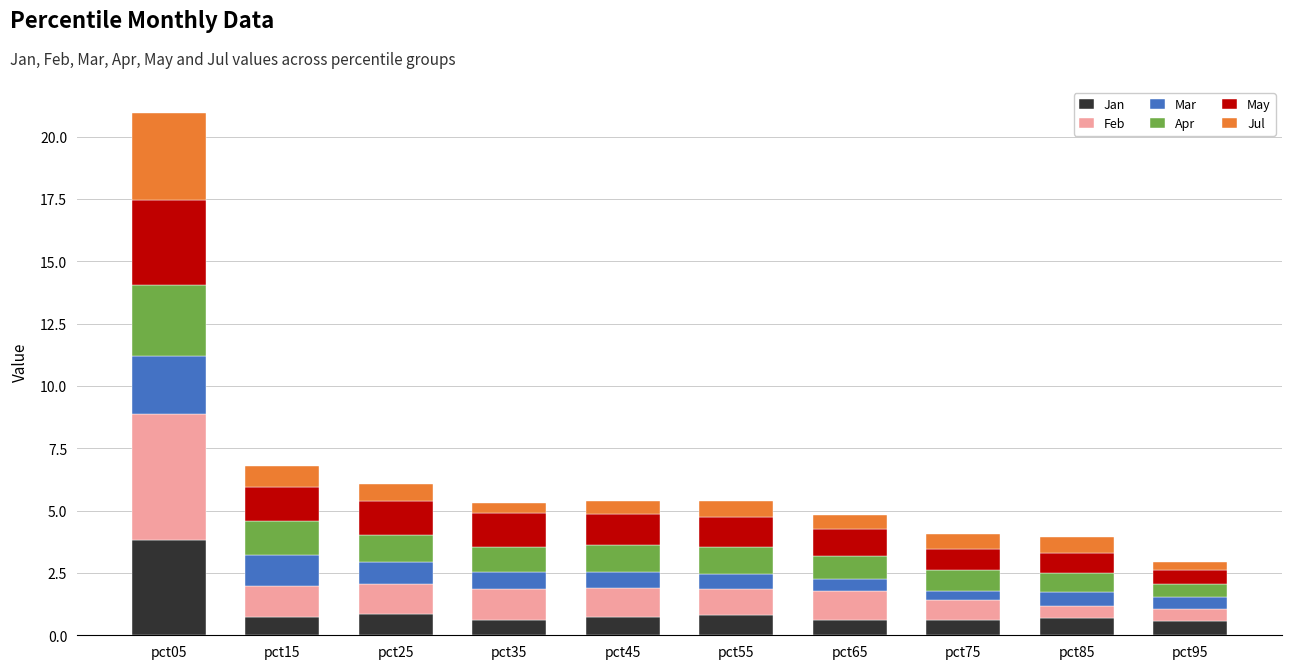

What is the lowest value of the Jan series?

0.6